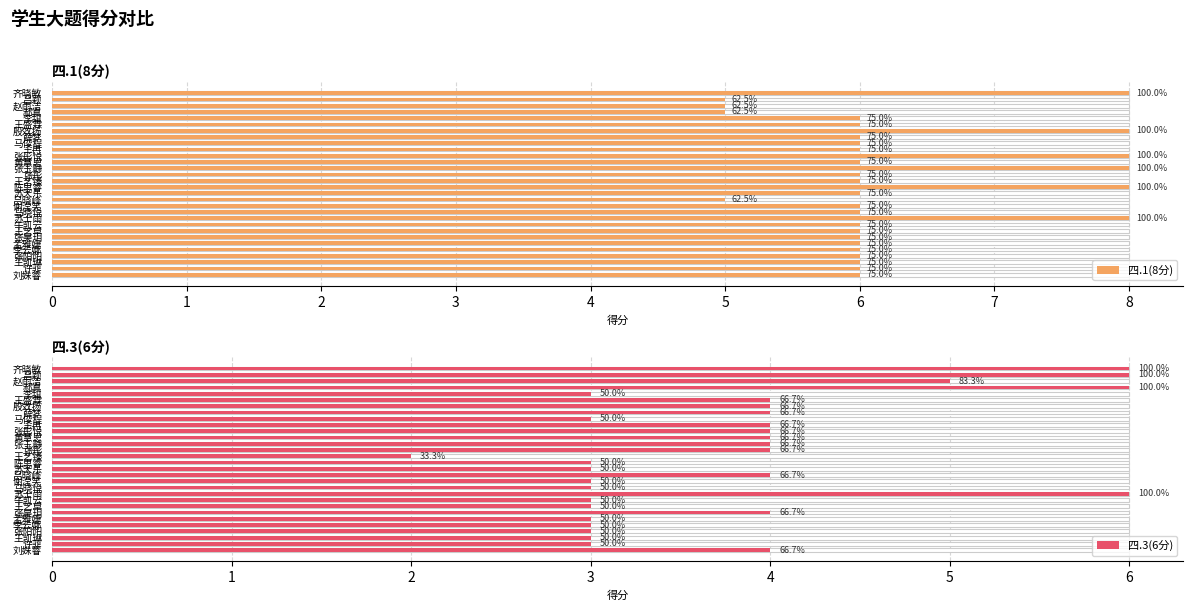

How many data points does each series have?

30